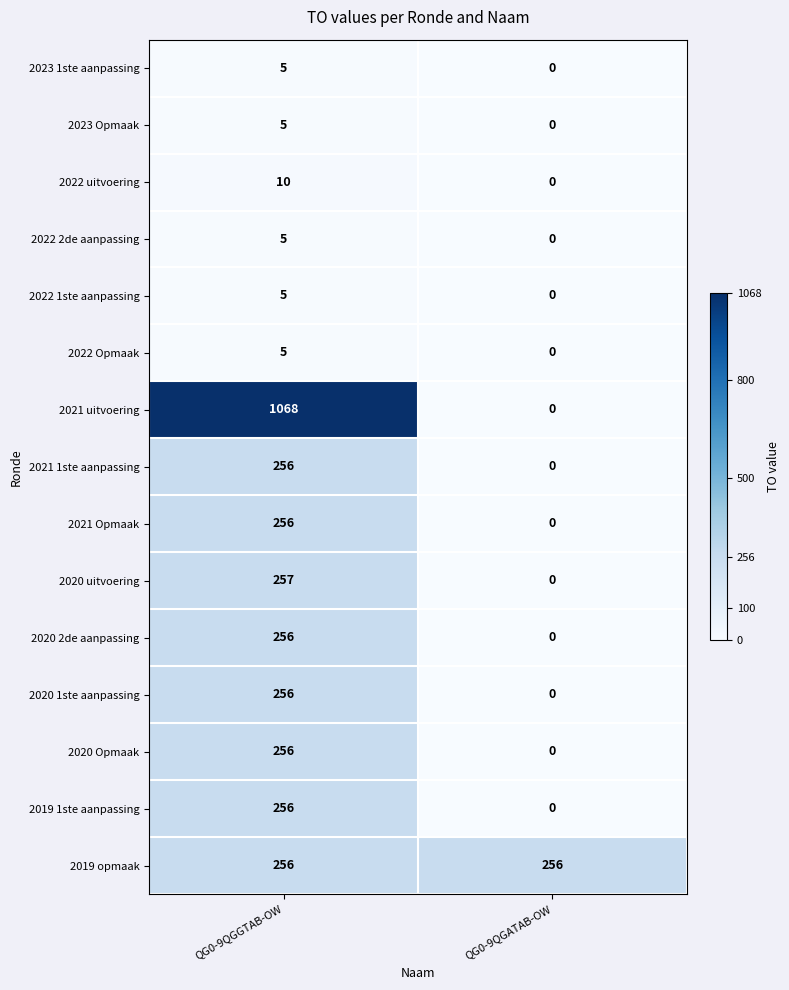

How many distinct data groups are displayed?

15